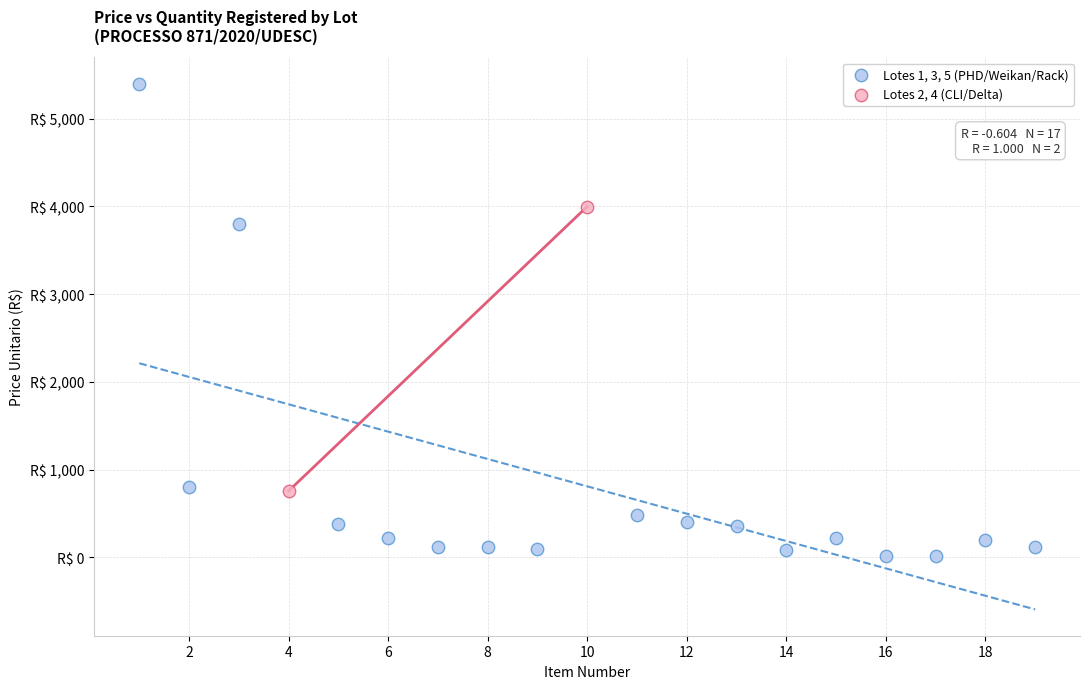

Which series has the largest Y range (max minus min)?

Lotes 1, 3, 5 (PHD/Weikan/Rack)